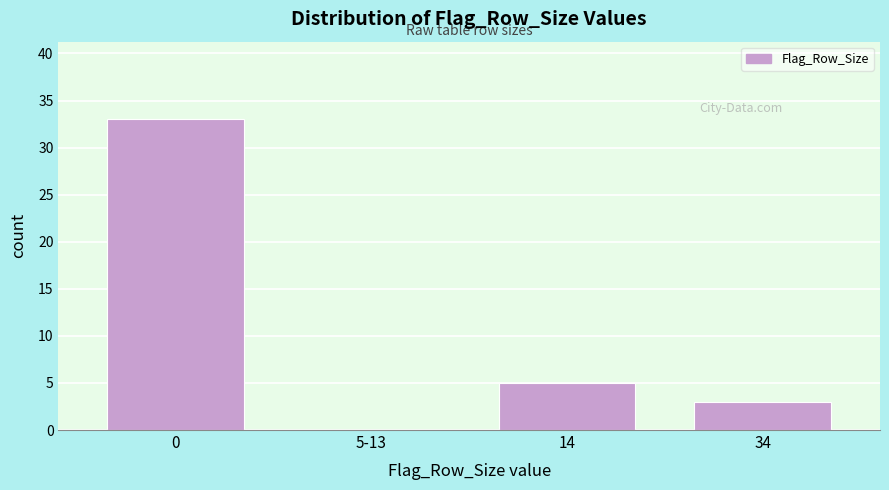

Reading left to right, transcribe all the data shown in this chart.

0=33	5-13=0	14=5	34=3